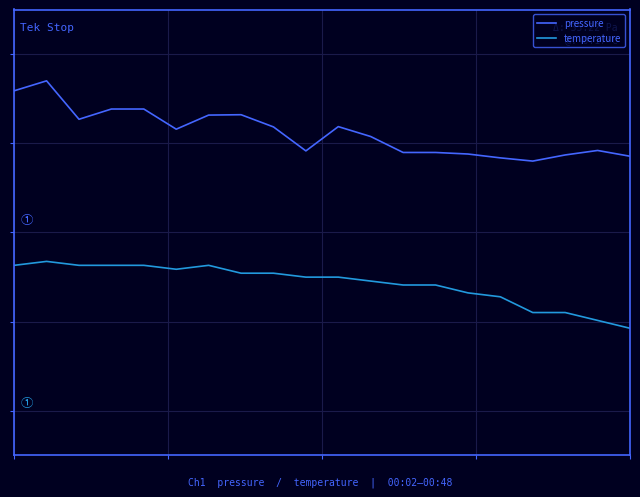

Reading left to right, transcribe all the data shown in this chart.

pressure: 0.6	0.7	0.5	0.6	0.6	0.5	0.5	0.5	0.5	0.4	0.5	0.4	0.4	0.4	0.4	0.3	0.3	0.3	0.4	0.3
temperature: -0.1	-0.1	-0.1	-0.1	-0.1	-0.2	-0.1	-0.2	-0.2	-0.2	-0.2	-0.2	-0.2	-0.2	-0.3	-0.3	-0.4	-0.4	-0.4	-0.4